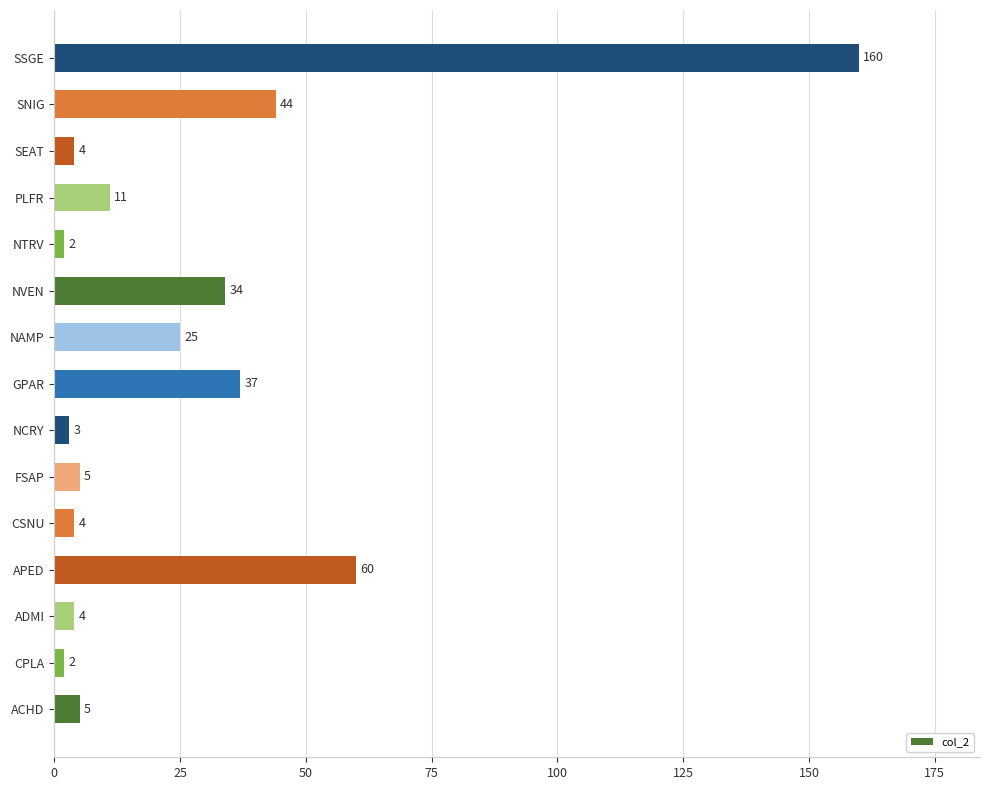

What is the difference between the values at APED and FSAP?

55